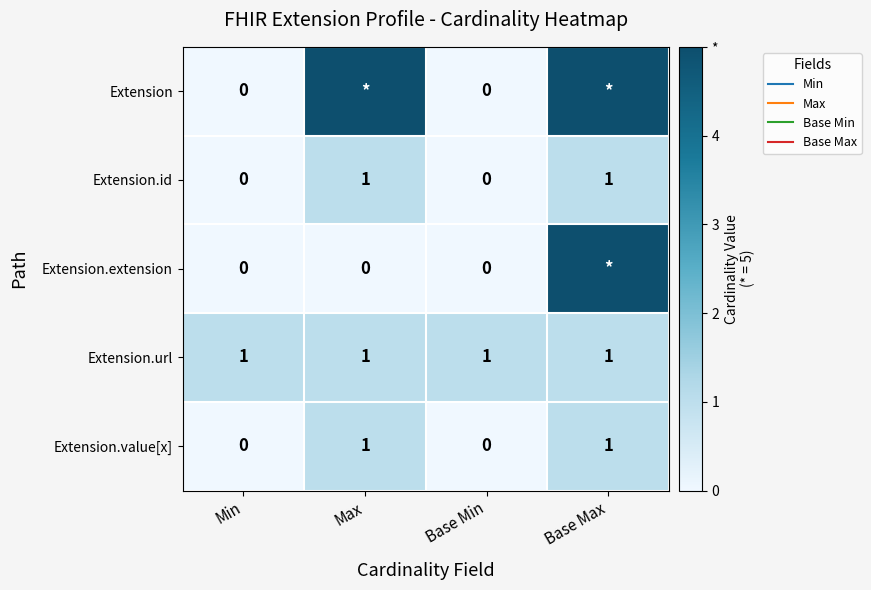

Which series has the largest total across all categories?

Extension